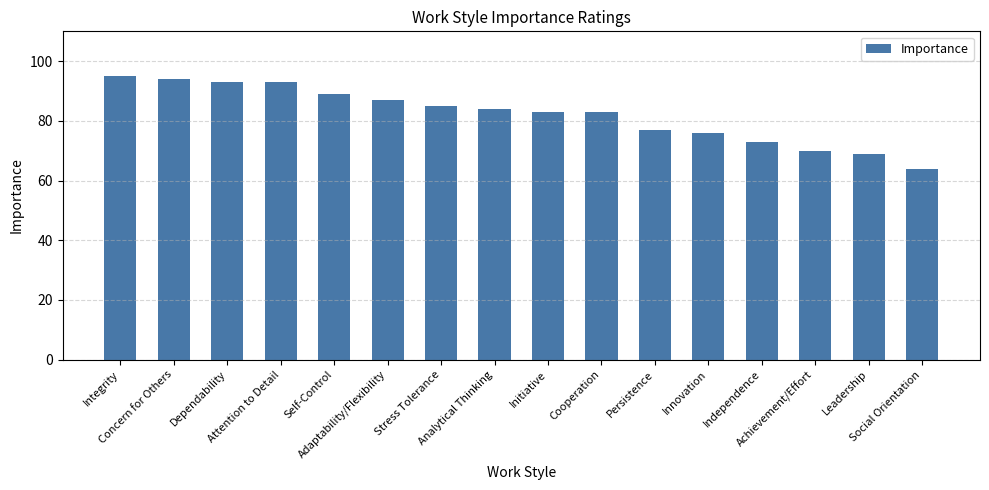

How many series are shown in this chart?

1